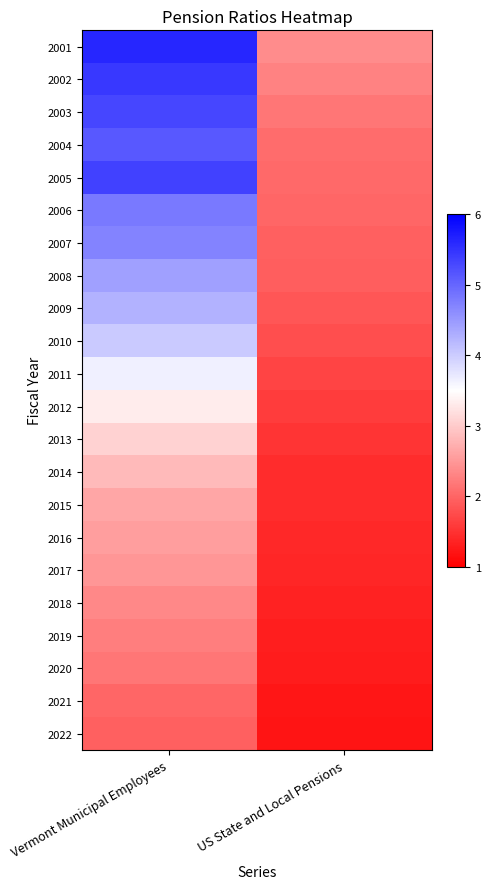

Reading right to left, extract all data points from this chart.

2001: US State and Local Pensions=2.4	Vermont Municipal Employees=5.6
2002: US State and Local Pensions=2.3	Vermont Municipal Employees=5.5
2003: US State and Local Pensions=2.2	Vermont Municipal Employees=5.3
2004: US State and Local Pensions=2.1	Vermont Municipal Employees=5.1
2005: US State and Local Pensions=2.1	Vermont Municipal Employees=5.3
2006: US State and Local Pensions=2.0	Vermont Municipal Employees=4.8
2007: US State and Local Pensions=2.0	Vermont Municipal Employees=4.7
2008: US State and Local Pensions=1.9	Vermont Municipal Employees=4.4
2009: US State and Local Pensions=1.9	Vermont Municipal Employees=4.2
2010: US State and Local Pensions=1.8	Vermont Municipal Employees=4.0
2011: US State and Local Pensions=1.7	Vermont Municipal Employees=3.6
2012: US State and Local Pensions=1.6	Vermont Municipal Employees=3.3
2013: US State and Local Pensions=1.5	Vermont Municipal Employees=3.1
2014: US State and Local Pensions=1.4	Vermont Municipal Employees=2.8
2015: US State and Local Pensions=1.4	Vermont Municipal Employees=2.6
2016: US State and Local Pensions=1.4	Vermont Municipal Employees=2.5
2017: US State and Local Pensions=1.4	Vermont Municipal Employees=2.5
2018: US State and Local Pensions=1.3	Vermont Municipal Employees=2.3
2019: US State and Local Pensions=1.3	Vermont Municipal Employees=2.2
2020: US State and Local Pensions=1.3	Vermont Municipal Employees=2.2
2021: US State and Local Pensions=1.2	Vermont Municipal Employees=2.0
2022: US State and Local Pensions=1.2	Vermont Municipal Employees=1.9